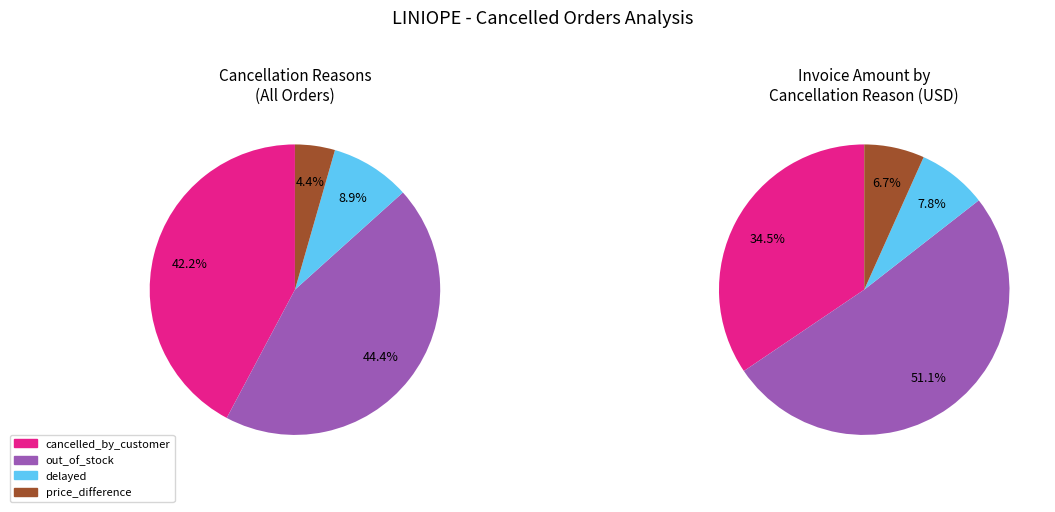

To the nearest percent, what is the average slice percentage?

25%